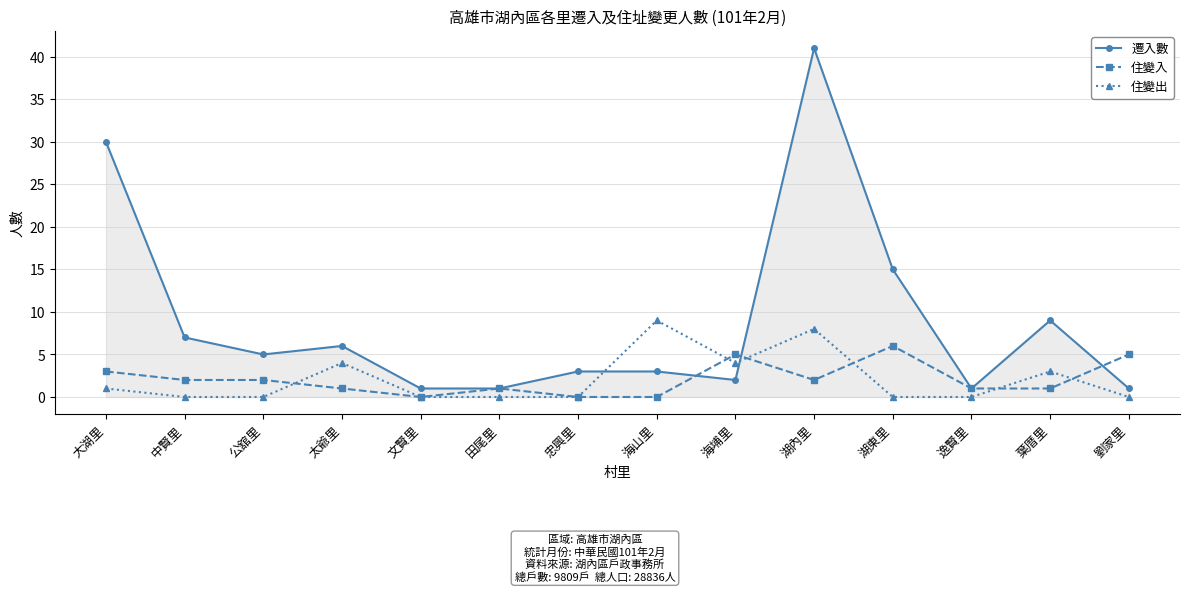

What is the difference between the 遷入數 values at 湖東里 and 忠興里?

12